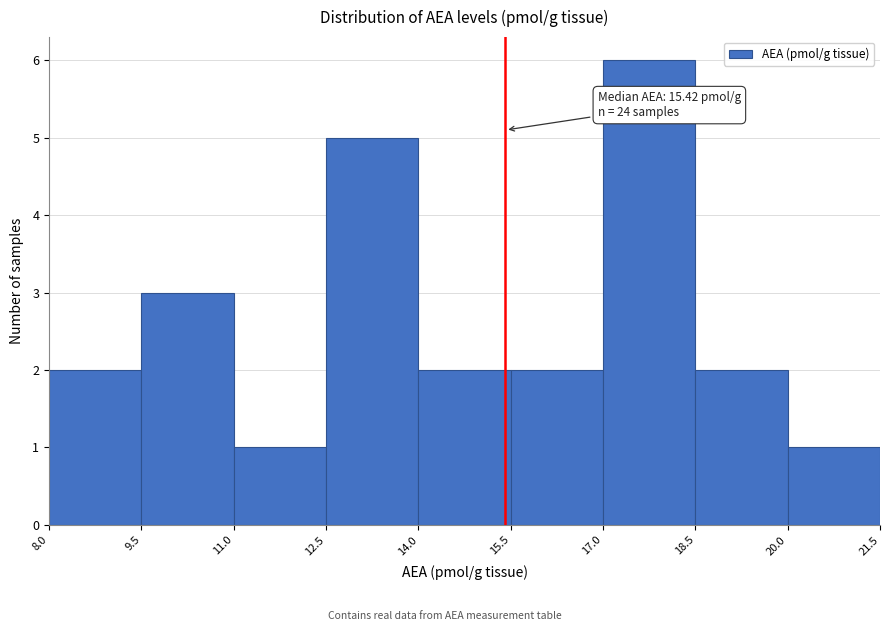

Which range on the x-axis has the tallest bar?

17.0 to 18.5